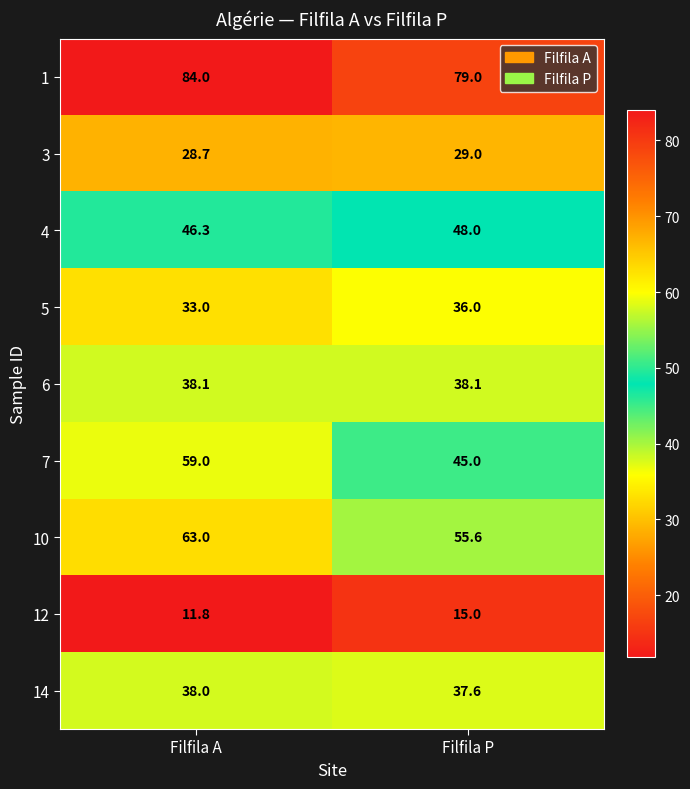

What is the average value of the 3 series?

28.9